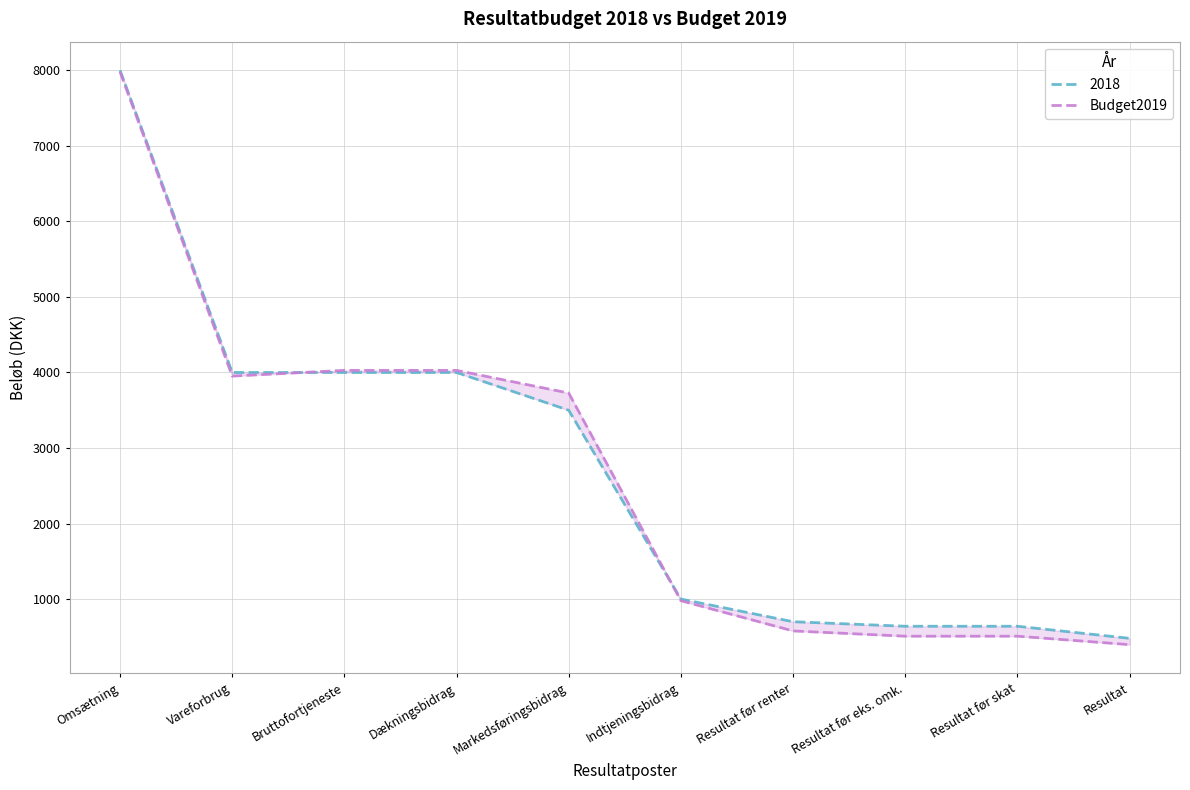

What position from the left is Vareforbrug?

2